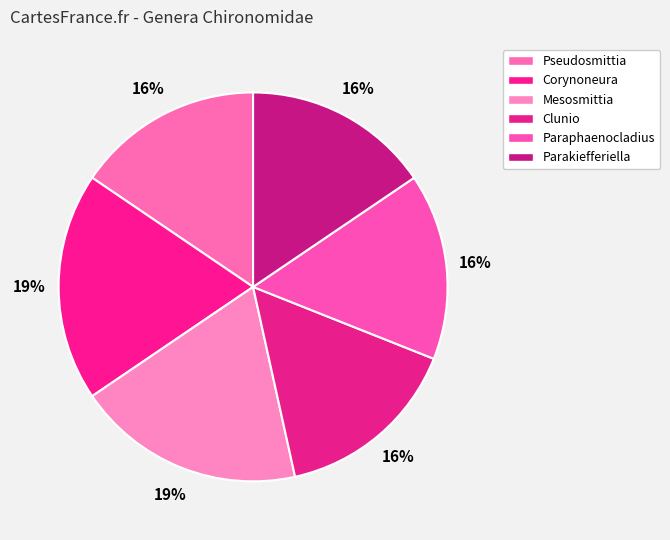

Approximately how many times larger is the value at Pseudosmittia compared to Mesosmittia?

0.8